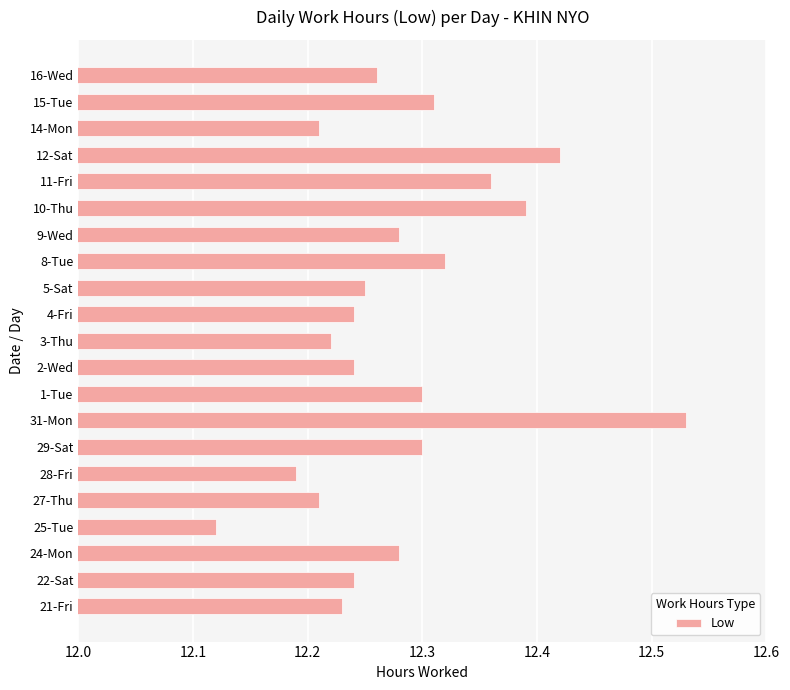

What is the difference between the second highest and minimum values?

0.3